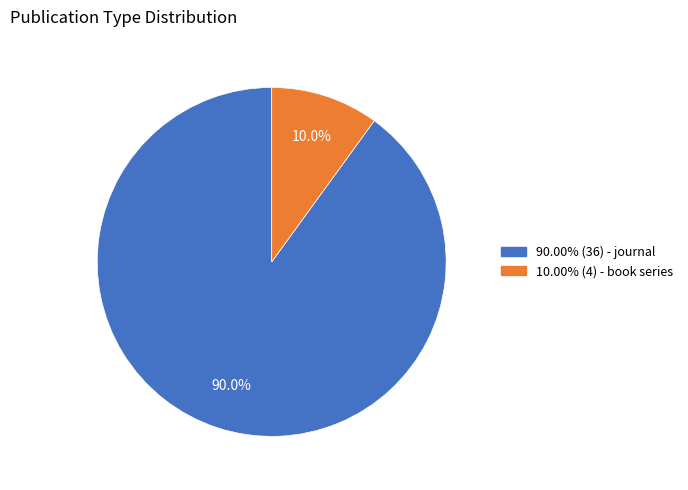

Is there any slice that represents more than half of the pie?

Yes